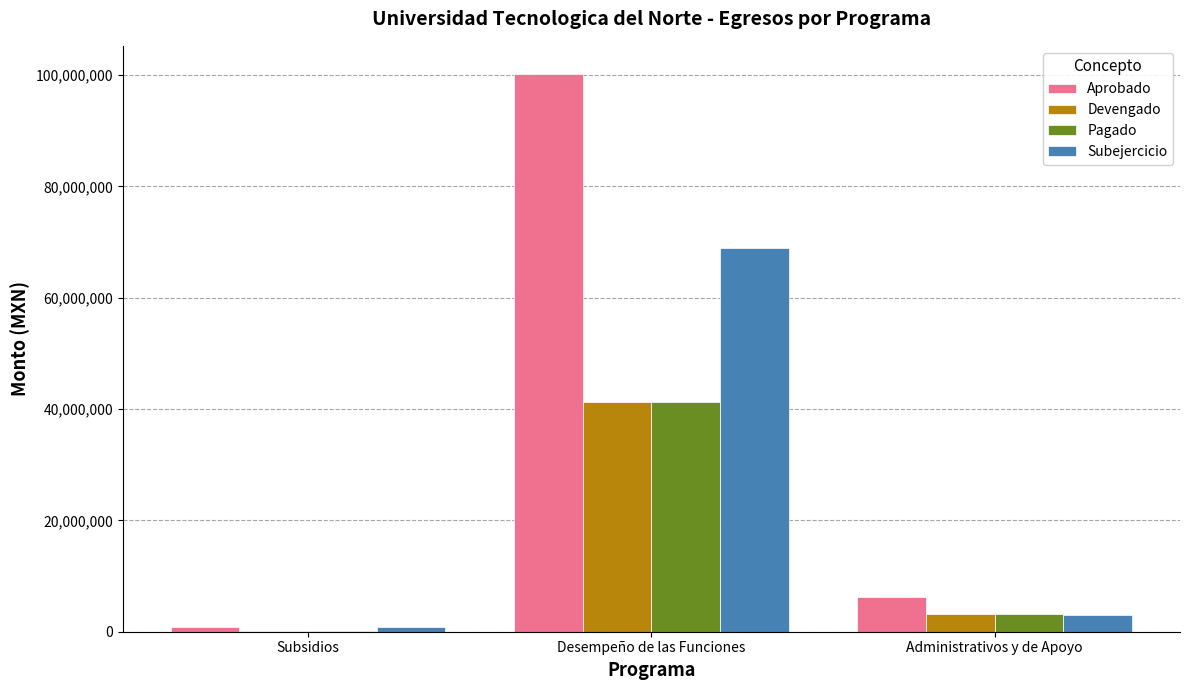

Between Subsidios and Administrativos y de Apoyo, which series saw the biggest shift?

Aprobado